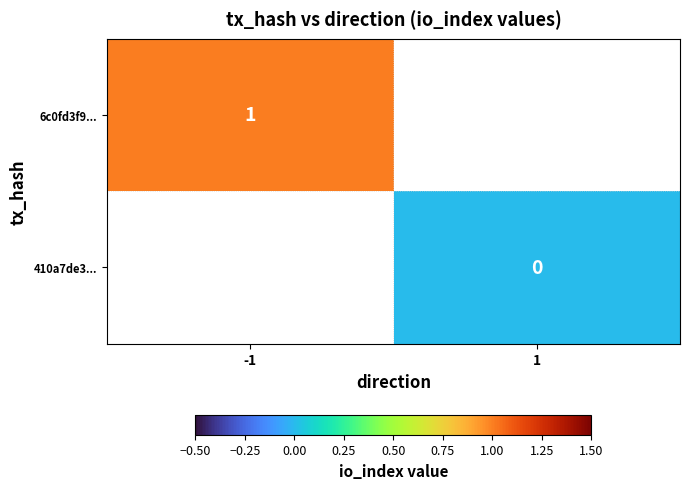

The value of 6c0fd3f9... at -1 is 1. True or false?

True